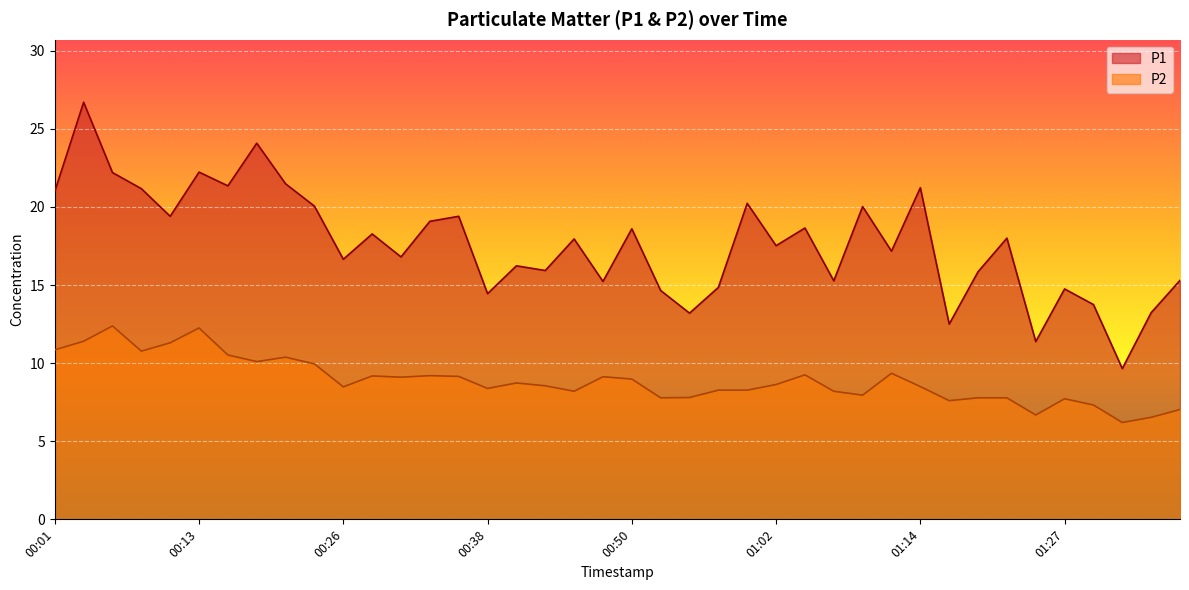

Is the value of P2 at 00:57 greater than the value of P1 at 00:38?

No